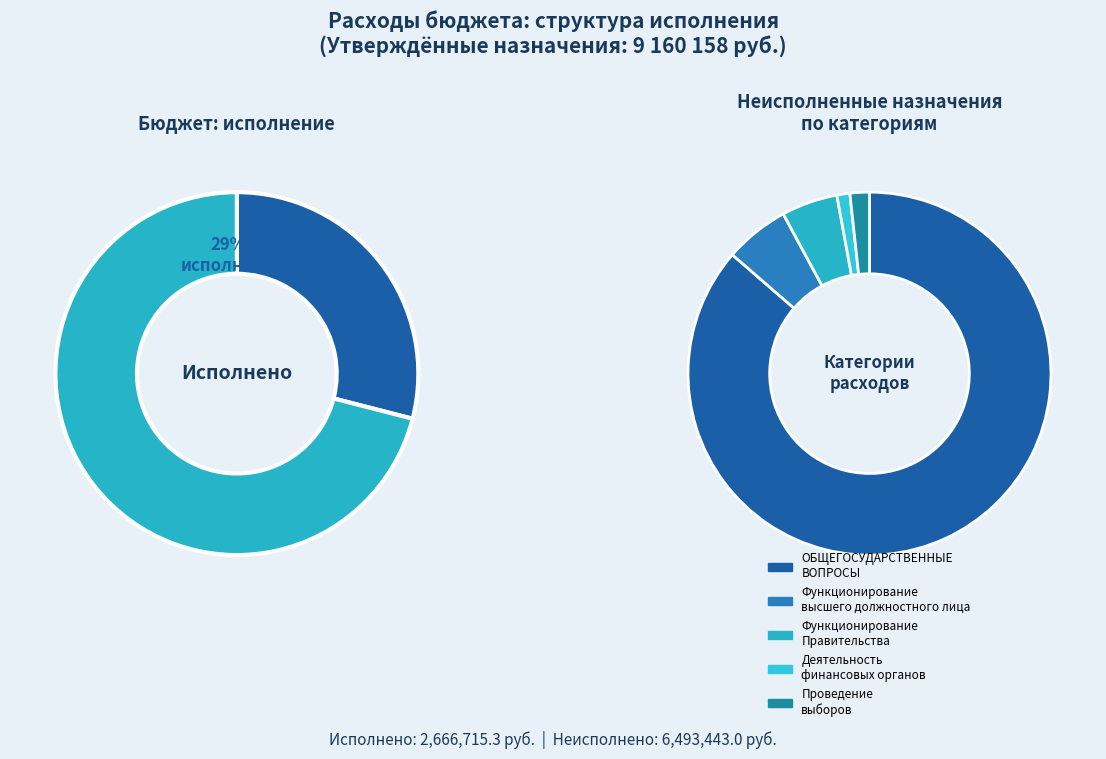

Is it true that Обеспечение деятельности финансовых органов is 0% of the pie?

True